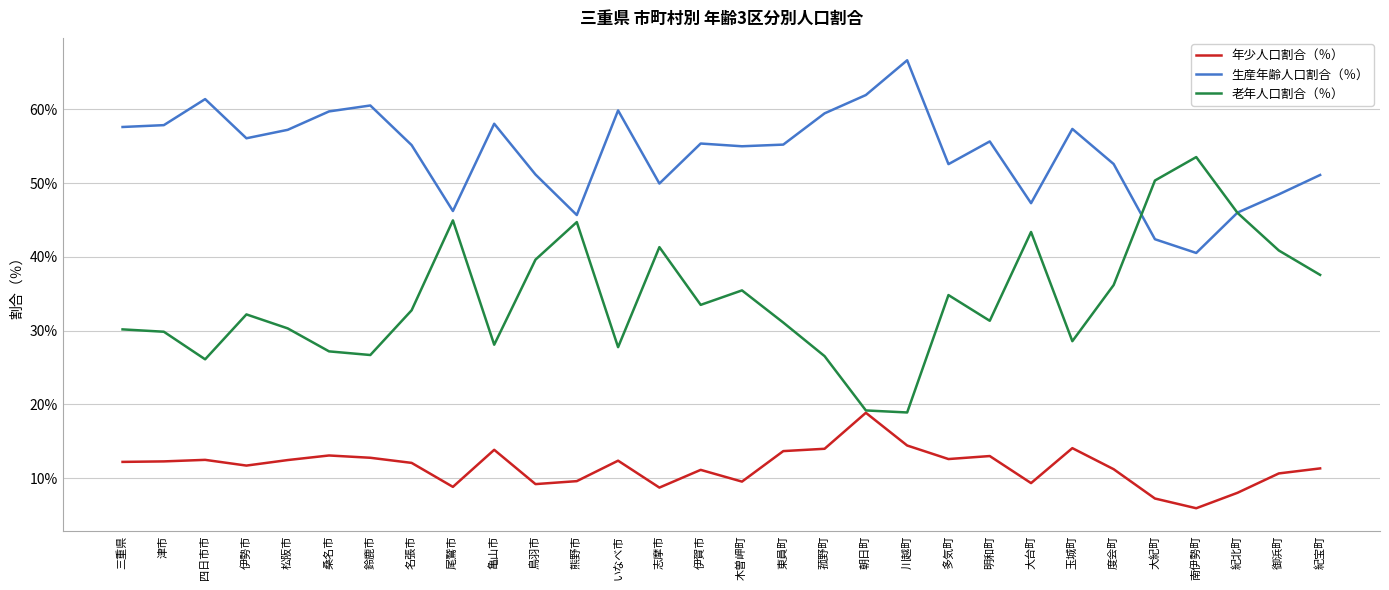

Which series has the largest total across all categories?

生産年齢人口割合（％）